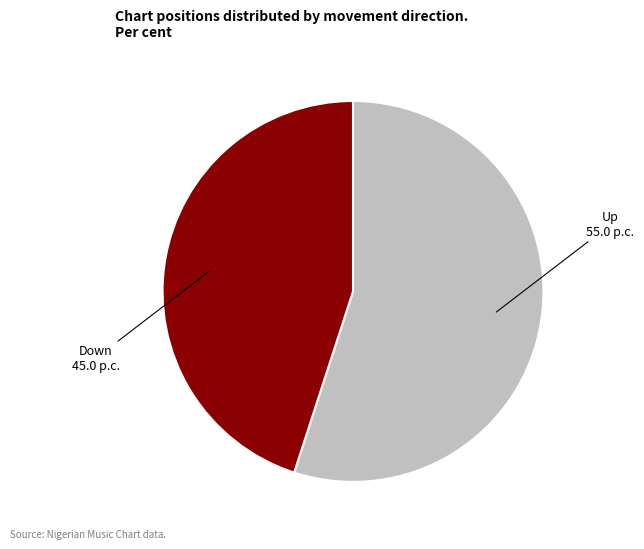

Is there a majority slice in this chart?

Yes